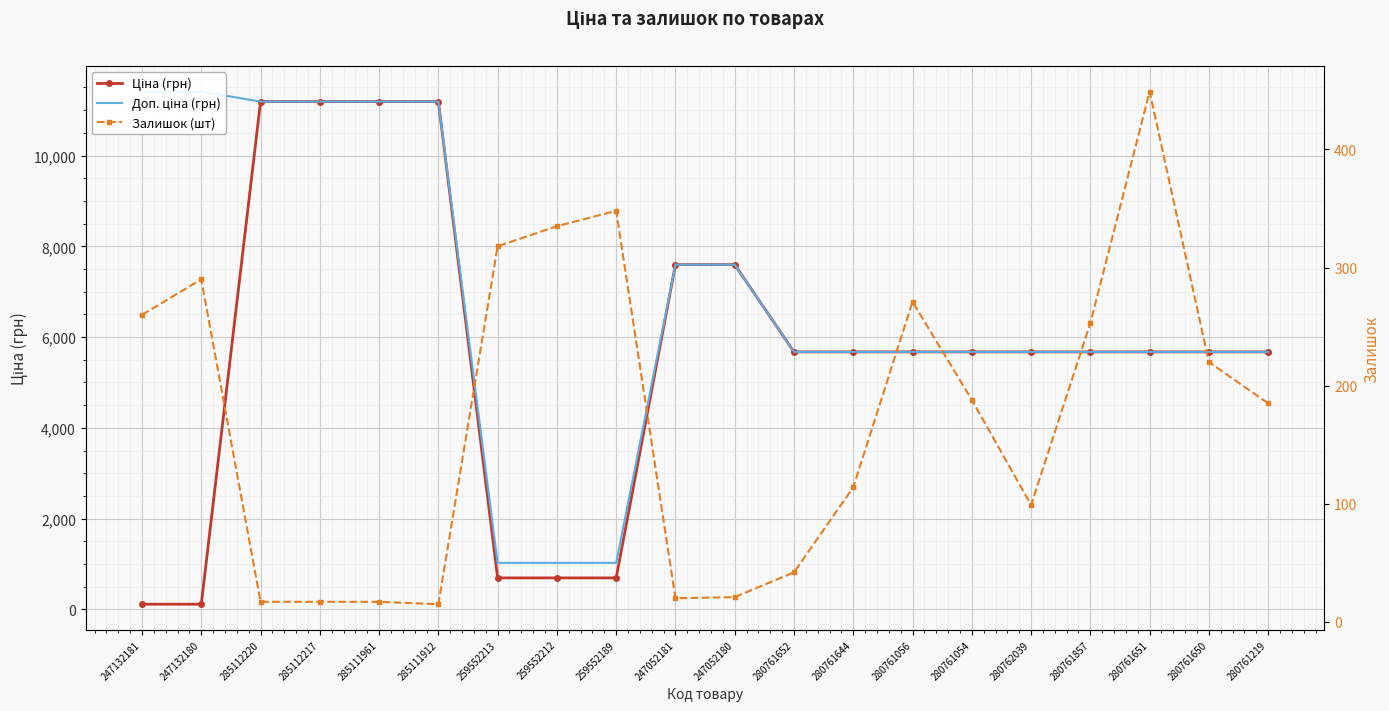

What is the difference between the second highest and second lowest values in the Доп. ціна (грн) series?

10385.4